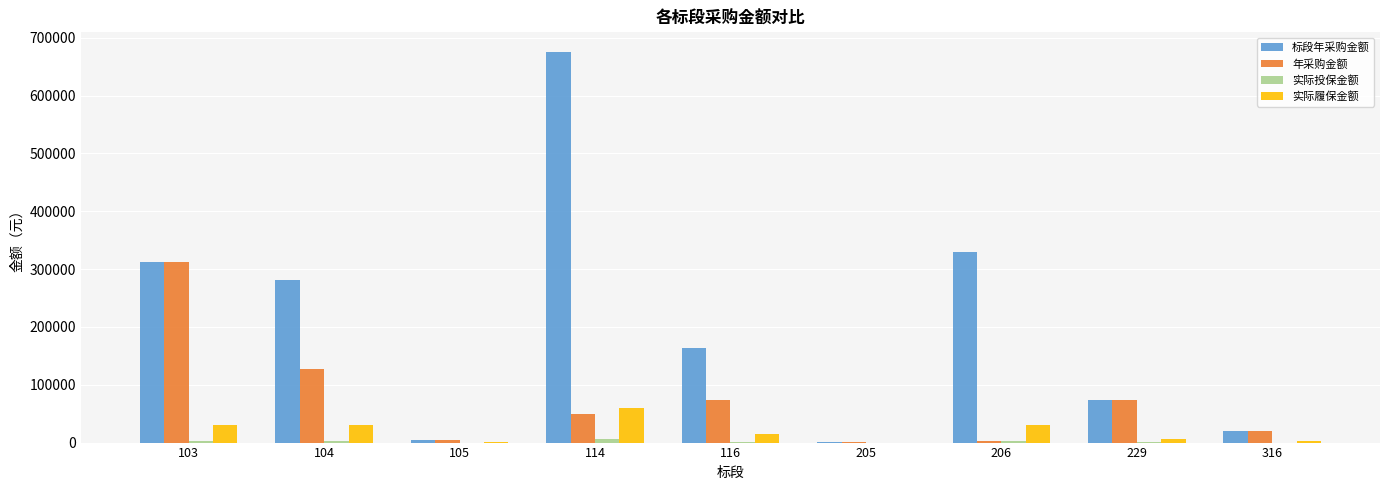

How many groups of bars are there?

9